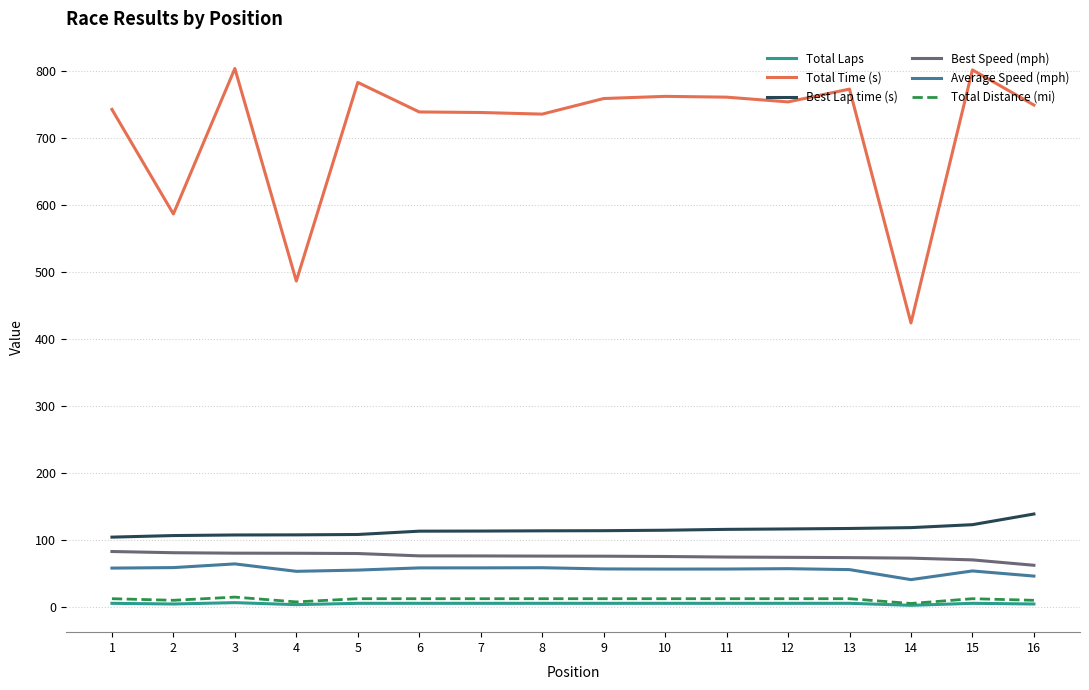

The value of Best Lap time (s) at 4 is 154.1. True or false?

False